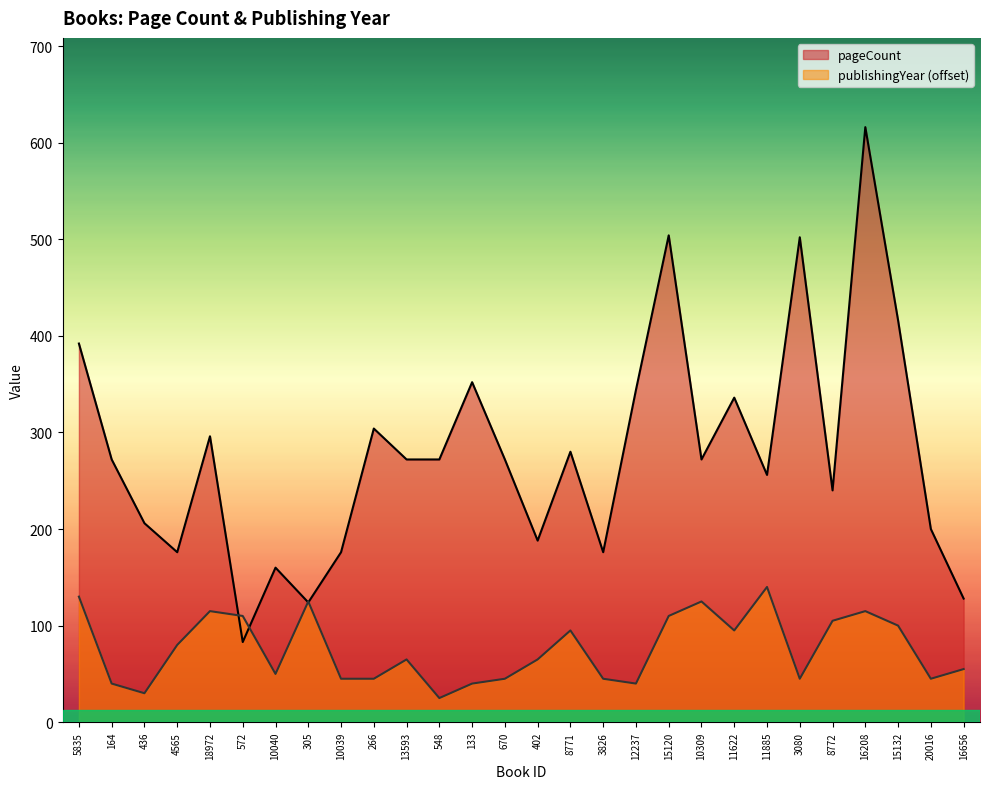

What is the difference between the second highest and second lowest values in the pageCount series?

380